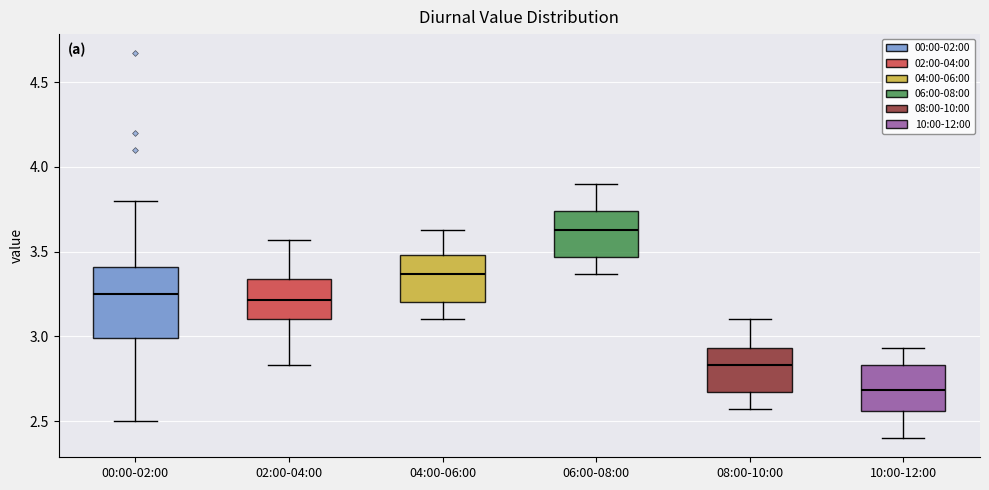

Where is the upper edge of the box for 02:00-04:00 on the y-axis? The values are not printed on the chart, so give them approximately, as read against the axis.

3.35